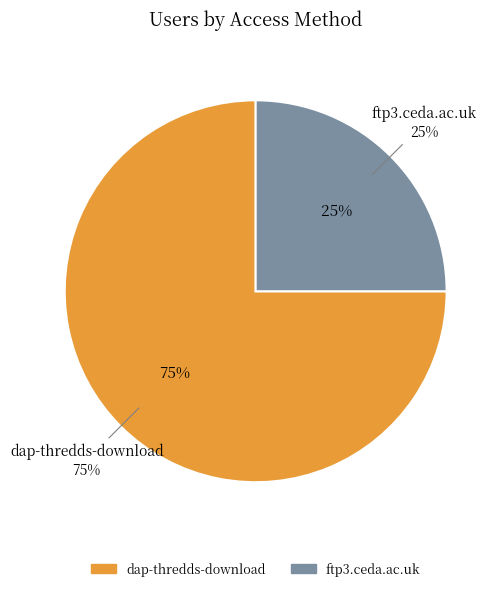

Is it true that dap-thredds-download is 75% of the pie?

True